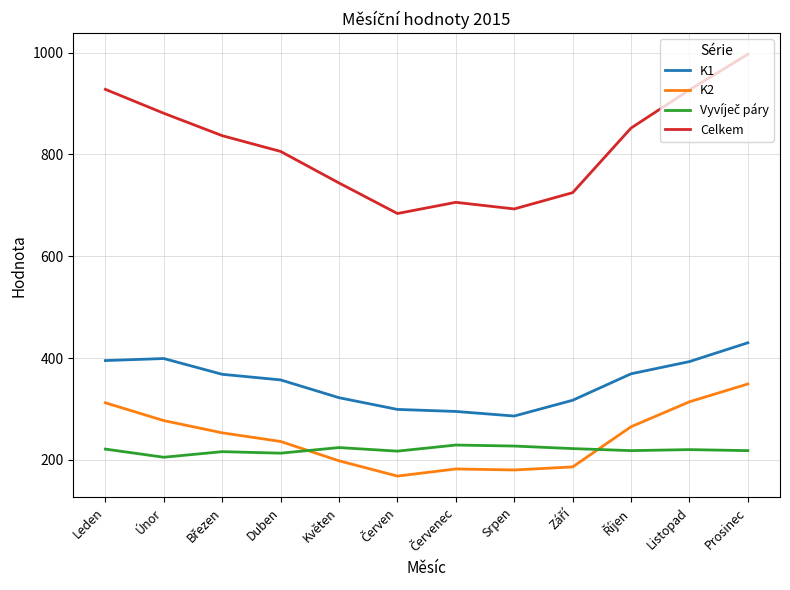

The Celkem series shows 693 at Srpen. True or false?

True